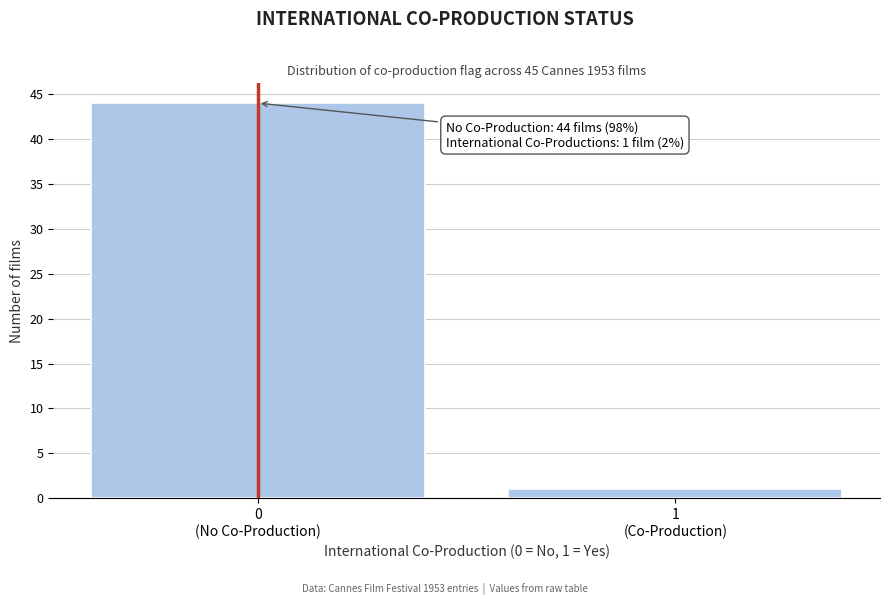

Reading left to right, transcribe all the data shown in this chart.

44	1